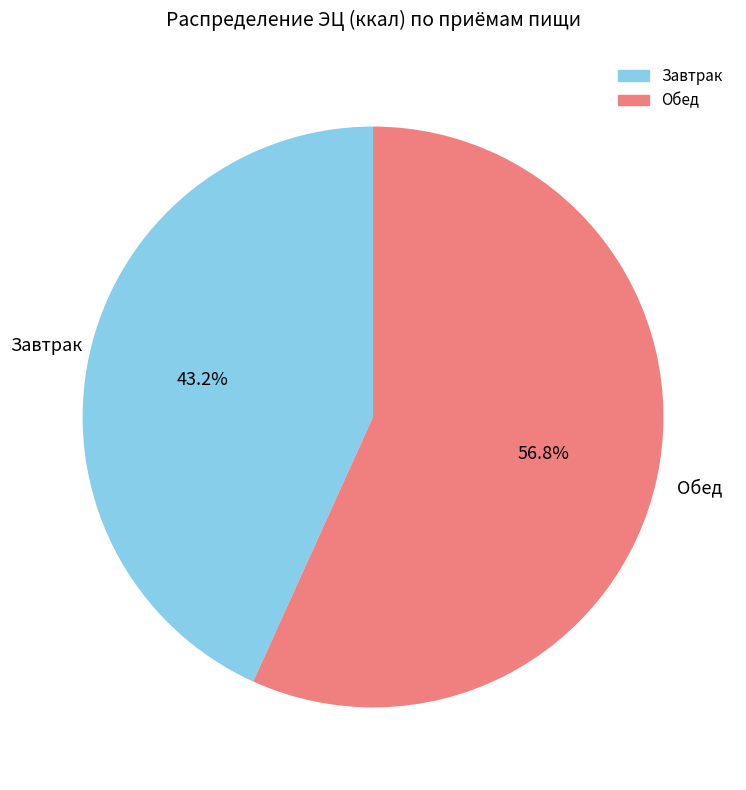

To the nearest percent, what is the combined percentage of Завтрак and Обед?

100%